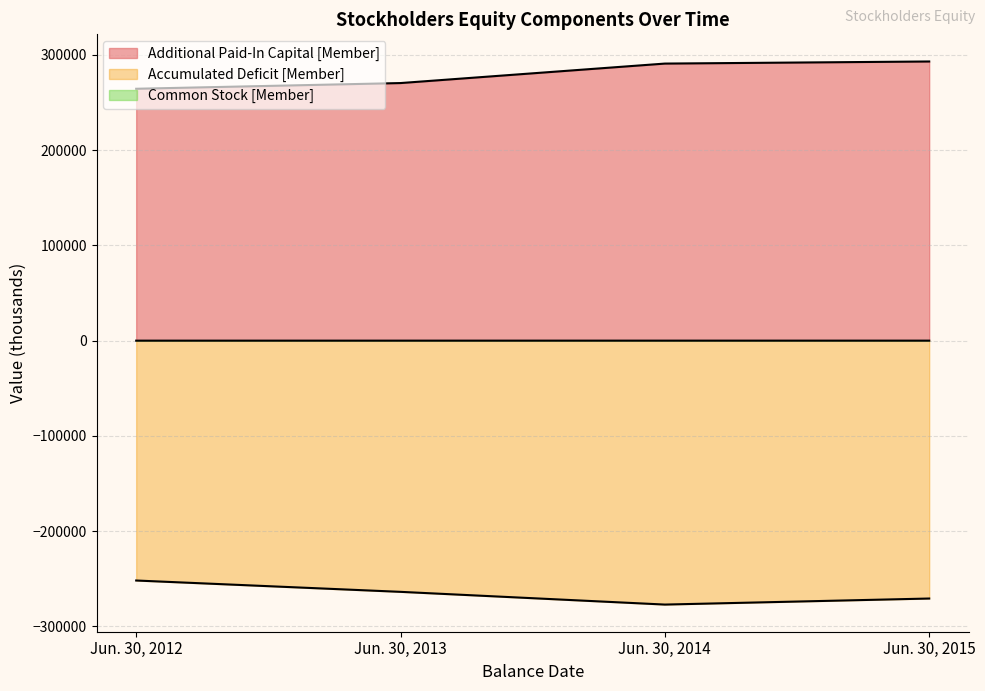

At which label does Additional Paid-In Capital [Member] reach its peak?

Jun. 30, 2015